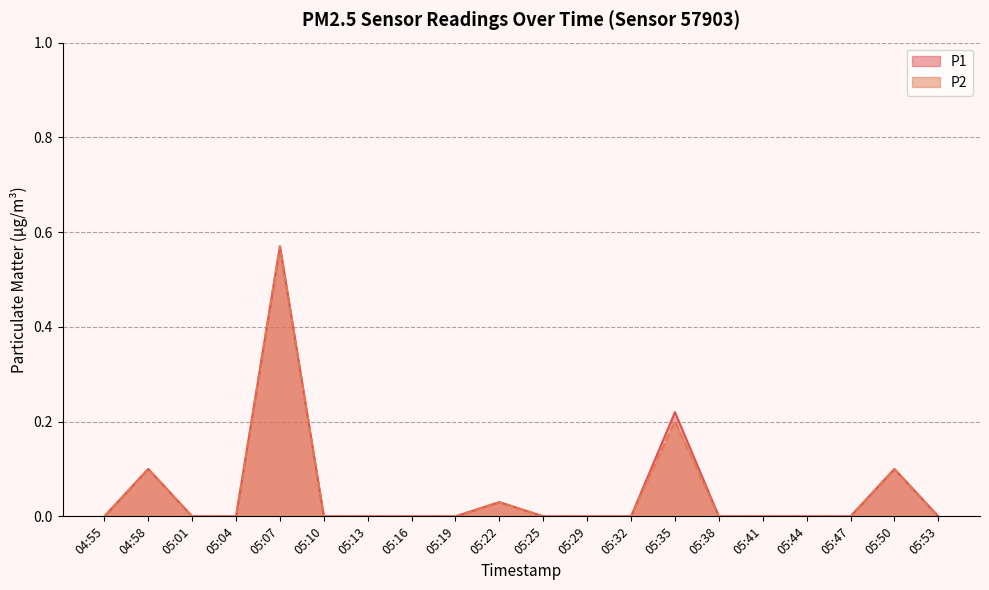

At which label does P2 reach its peak?

05:07